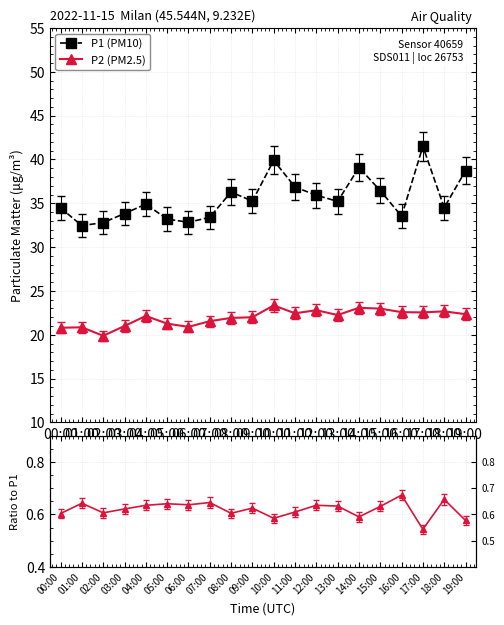

Between 06:00 and 16:00, which series saw the biggest shift?

P2